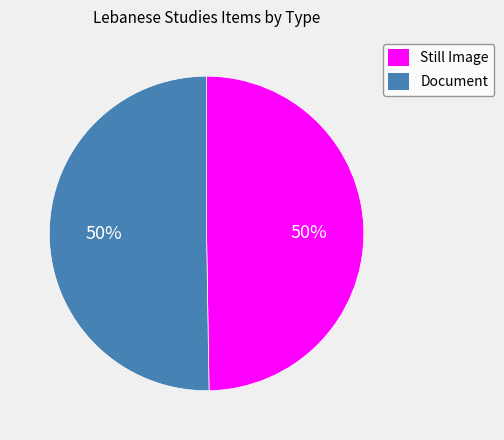

To the nearest percent, what is the average slice percentage?

50%